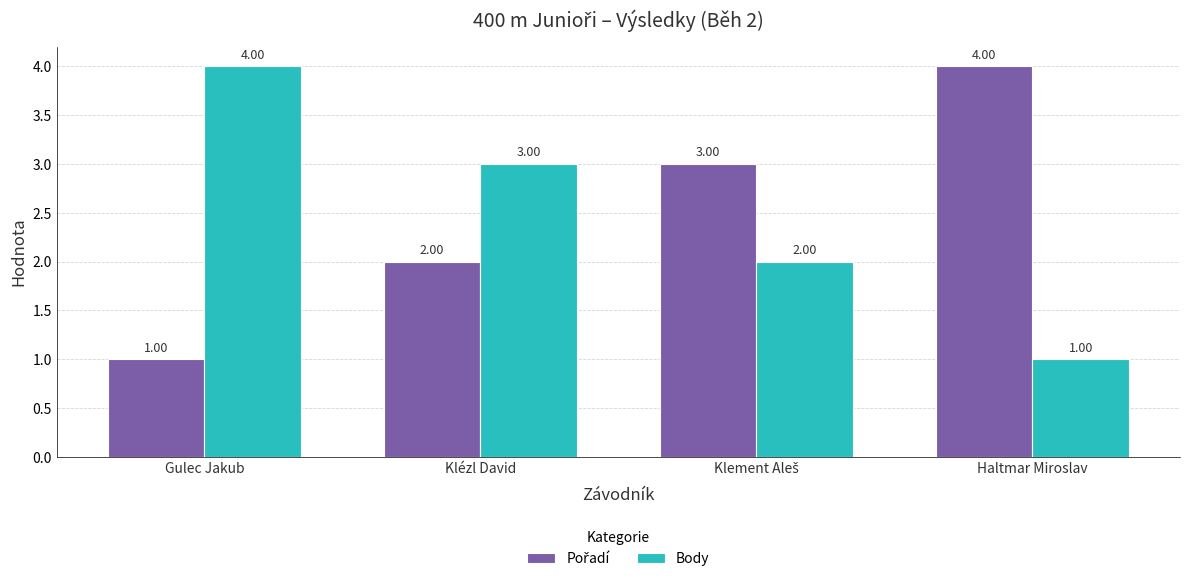

At how many categories does at least one series exceed 1?

4